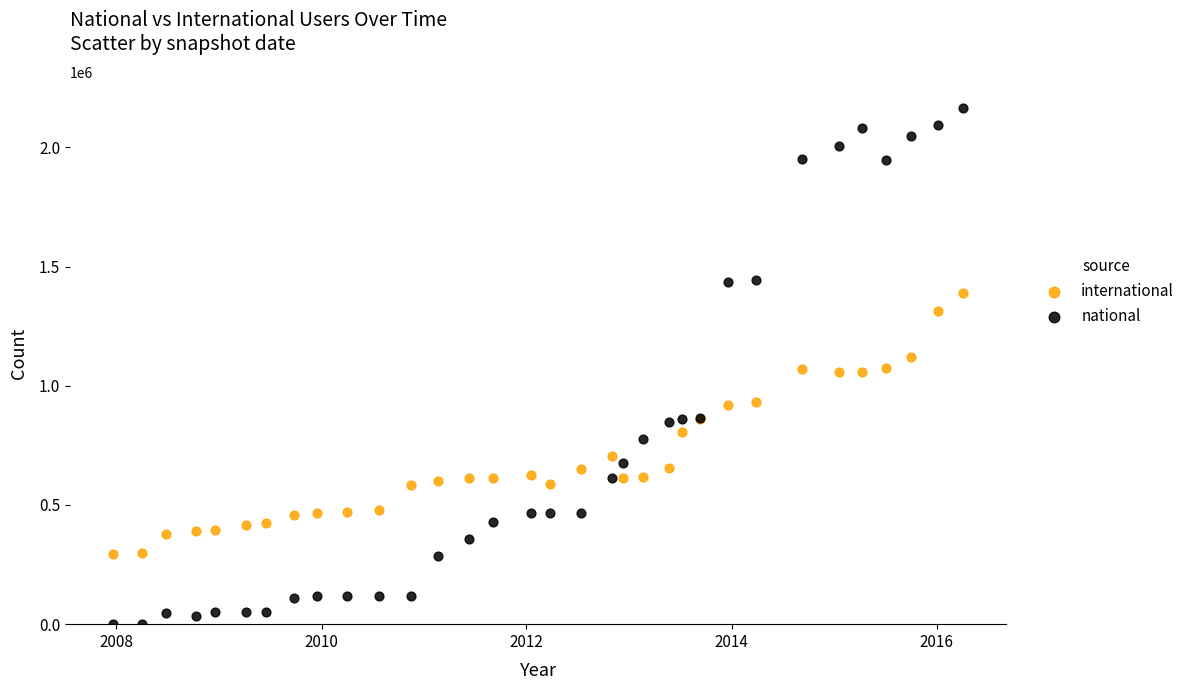

Which series reaches the minimum Y coordinate?

national